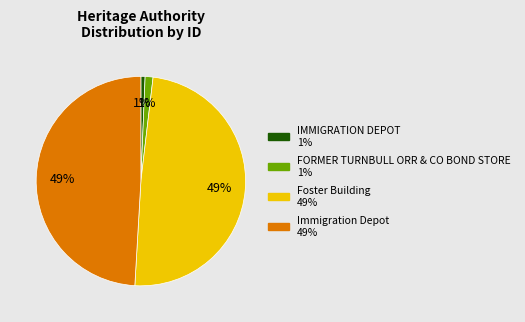

Do FORMER TURNBULL ORR & CO BOND STORE and IMMIGRATION DEPOT together represent more than half of the pie?

No